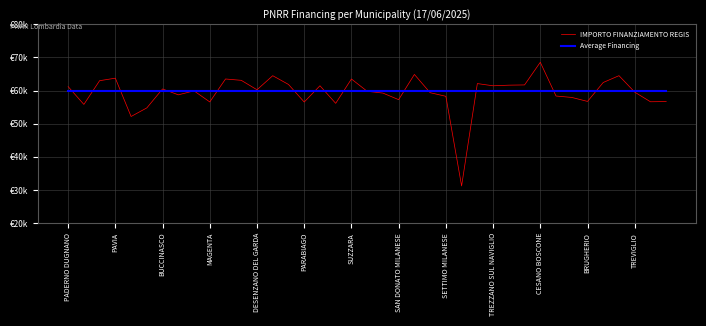

Is this an area chart (filled region under the line)?

No